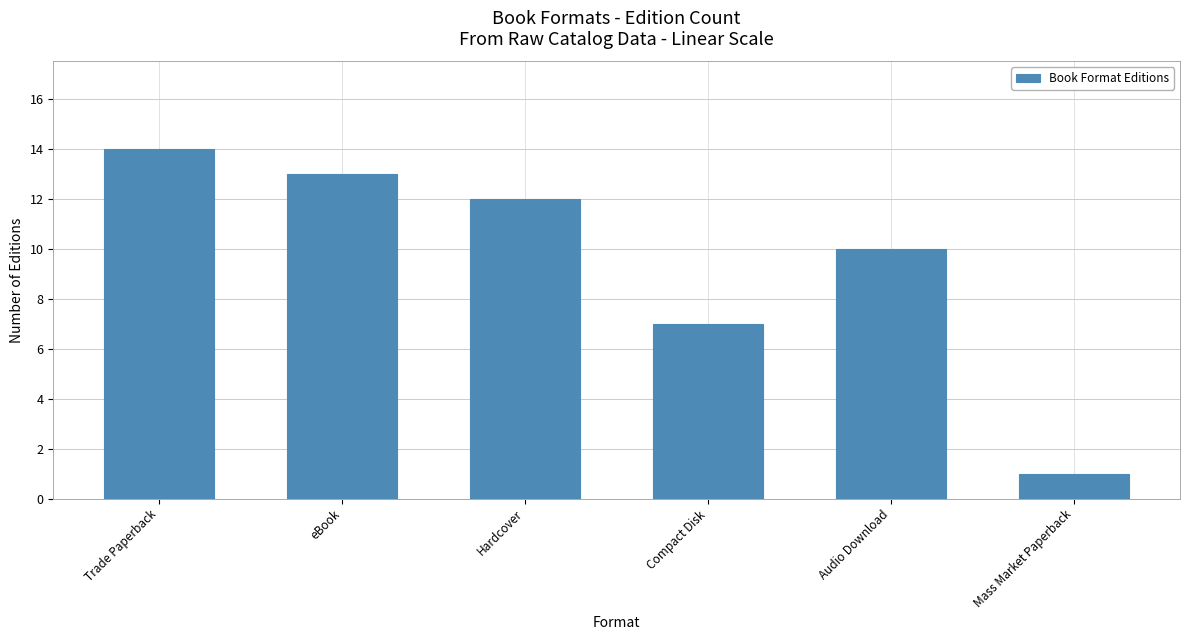

Rank the categories by value from lowest to highest.

Mass Market Paperback, Compact Disk, Audio Download, Hardcover, eBook, Trade Paperback